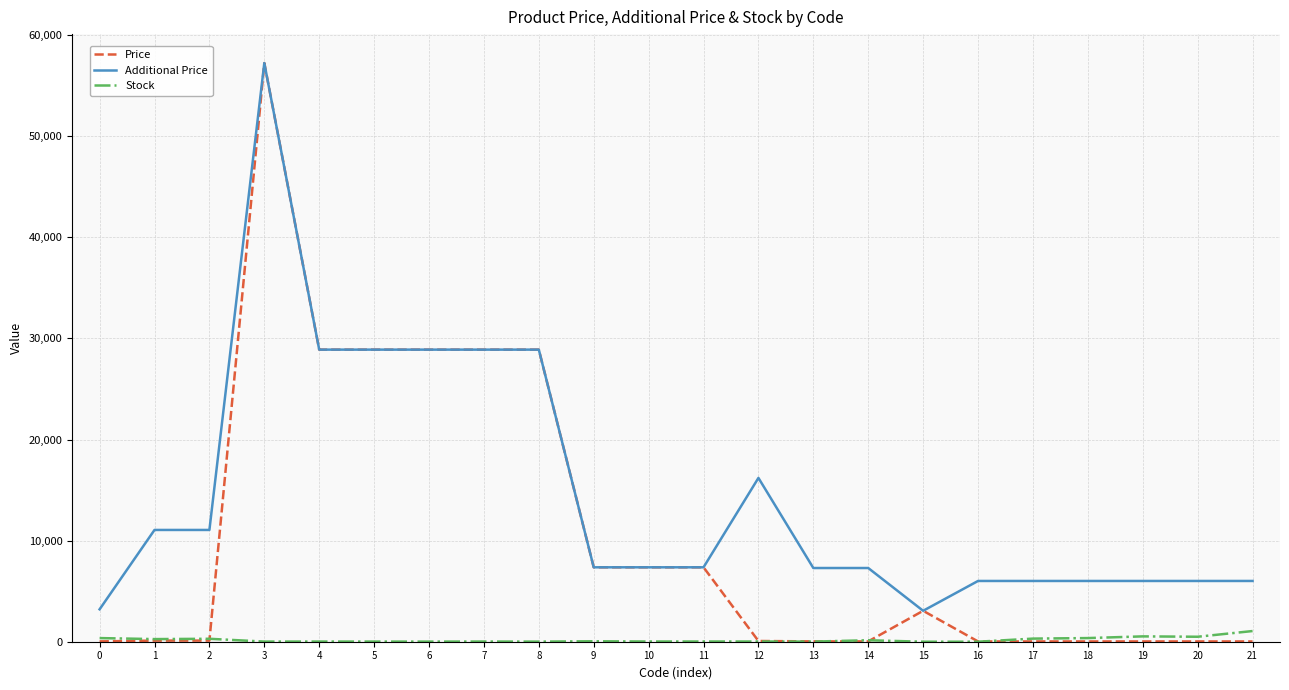

Which series has the widest spread of values?

Price